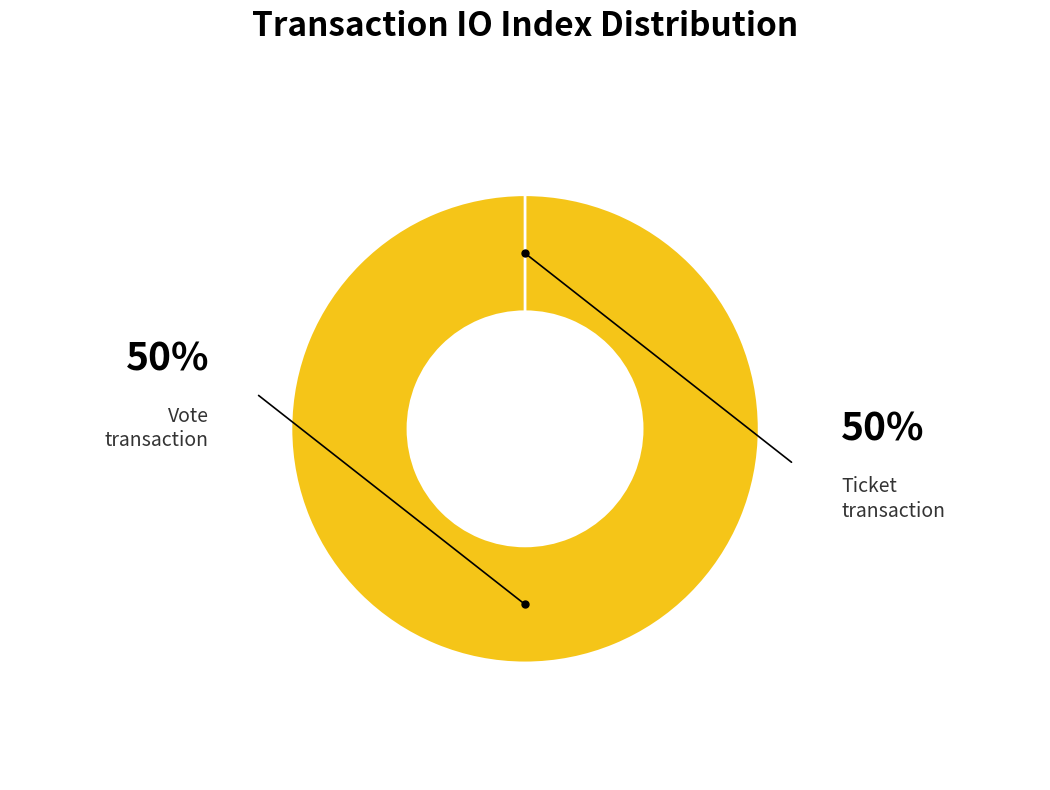

To the nearest percent, what is the difference between the Ticket (io_index=0) and Vote (io_index=1) slice percentages?

100%